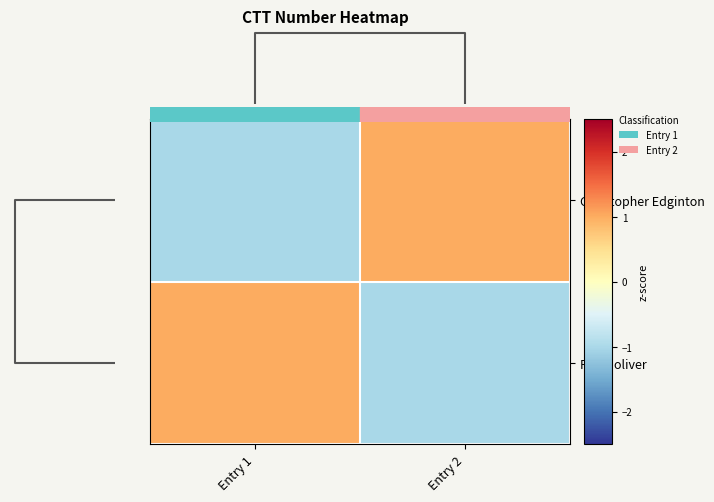

Count the number of data series in this chart.

2